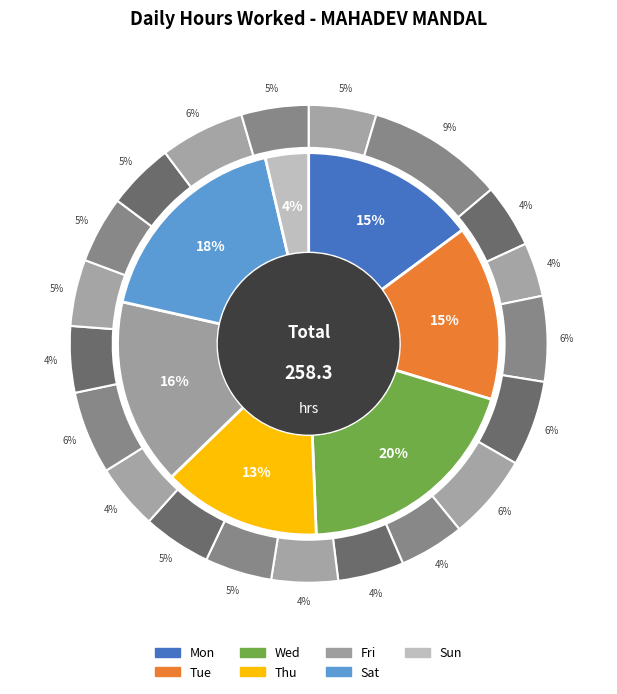

To the nearest percent, what is the combined percentage of Fri_3 and Sat_4?

10%